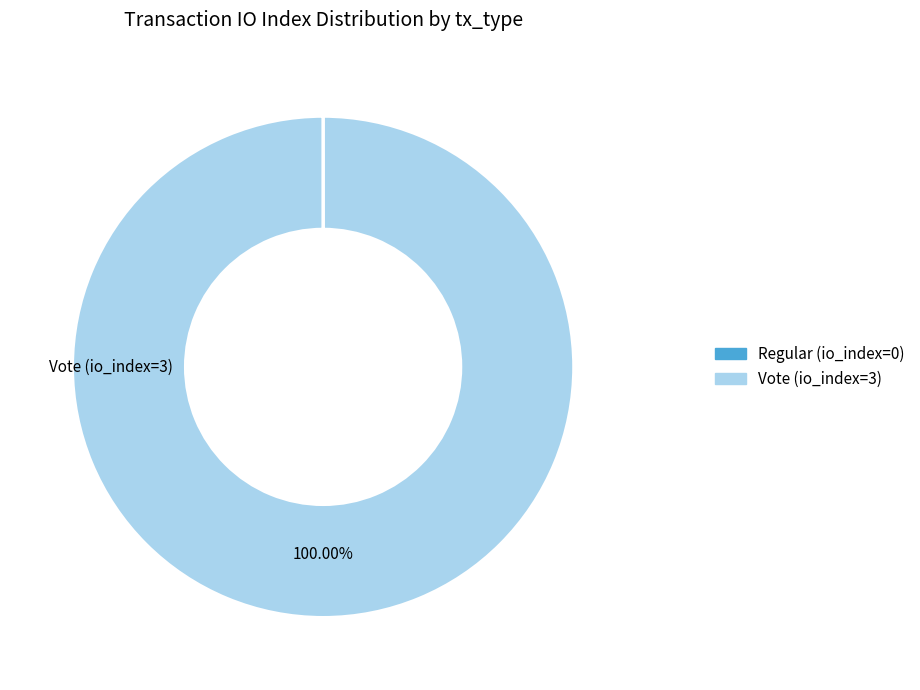

Which category accounts for the majority?

Vote (io_index=3)